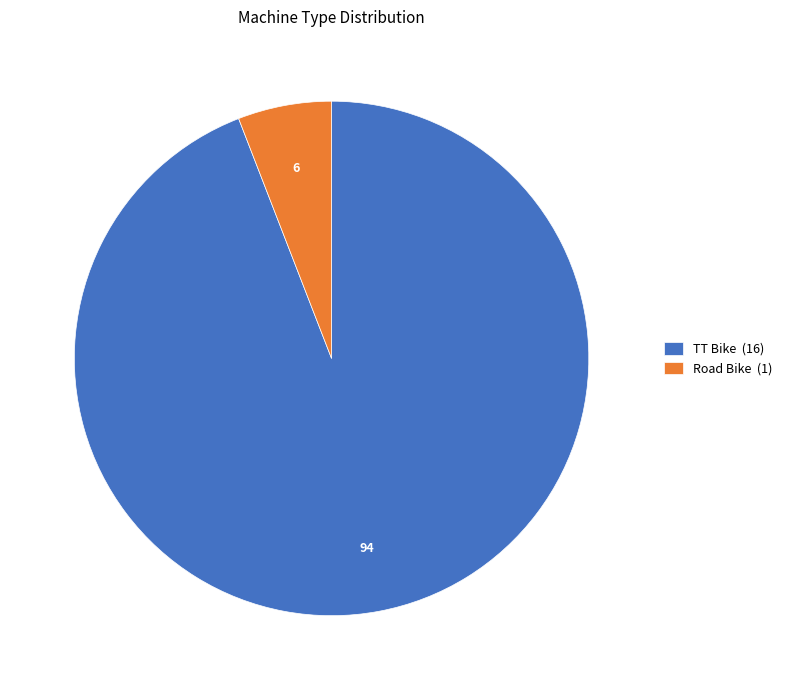

Combined, do Road Bike (1) and TT Bike (16) account for over 50%?

Yes